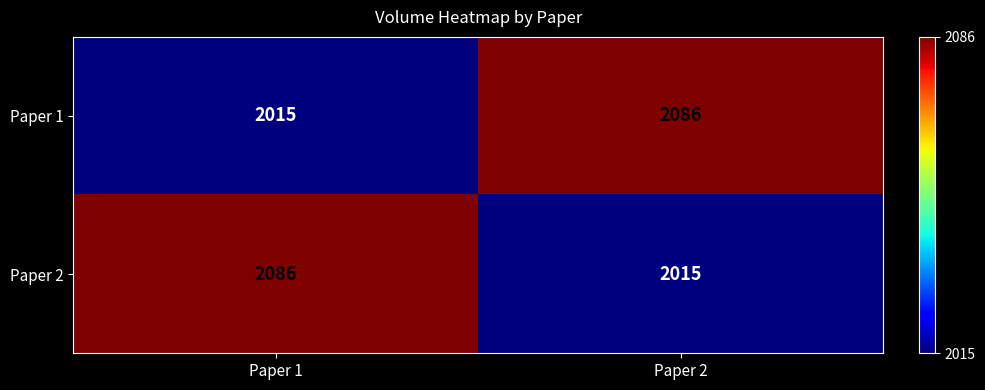

At which label does Paper 1 reach its minimum?

Paper 1